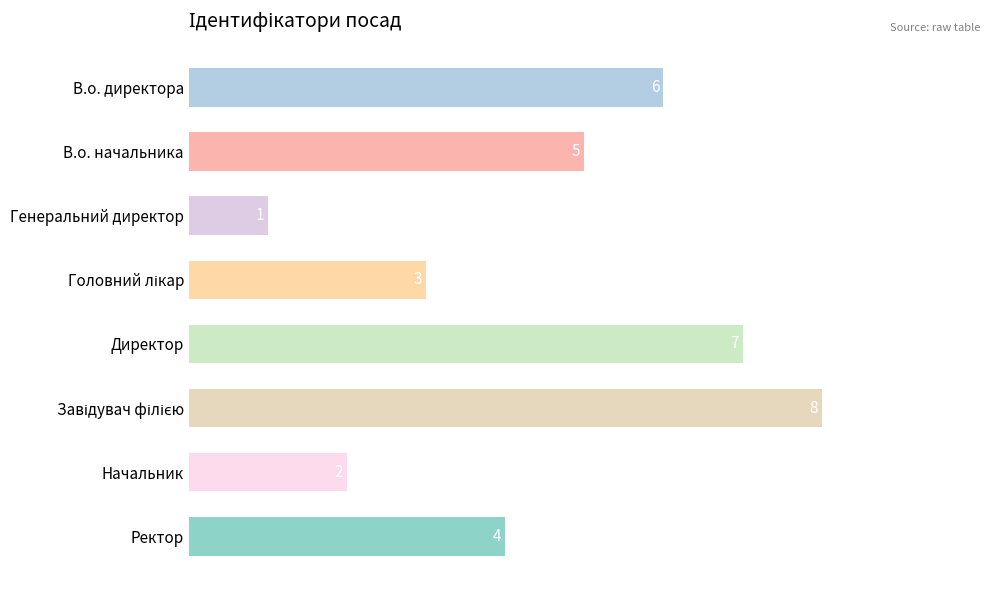

What is the label of the 2nd bar from the bottom?

Начальник